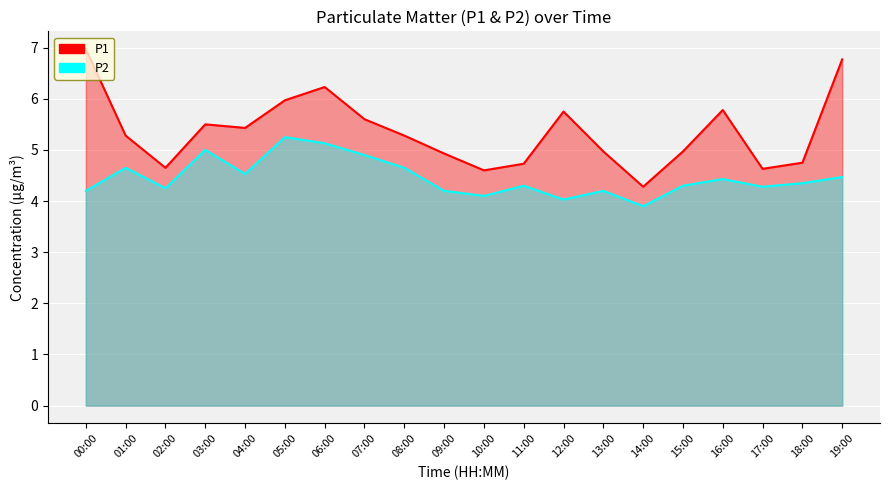

Between 17:00 and 02:00, which is larger?

02:00